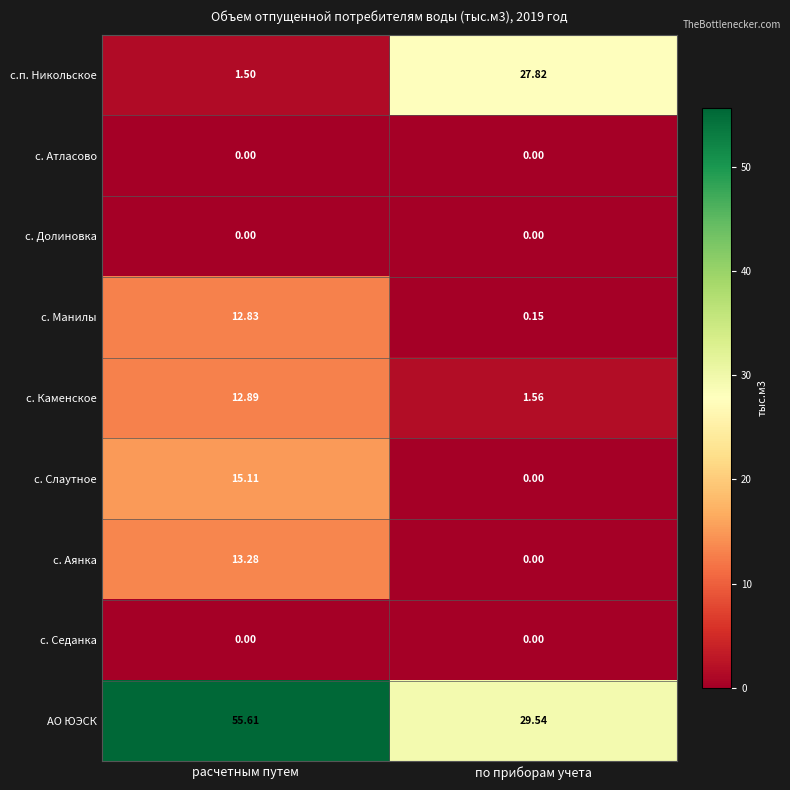

At which label does с.п. Никольское reach its peak?

по приборам учета